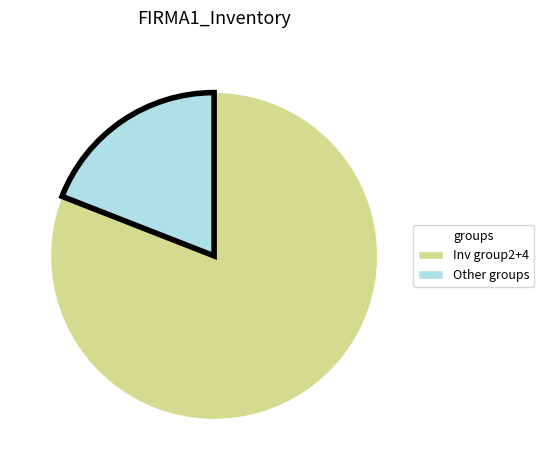

How many segments does this pie chart have?

2